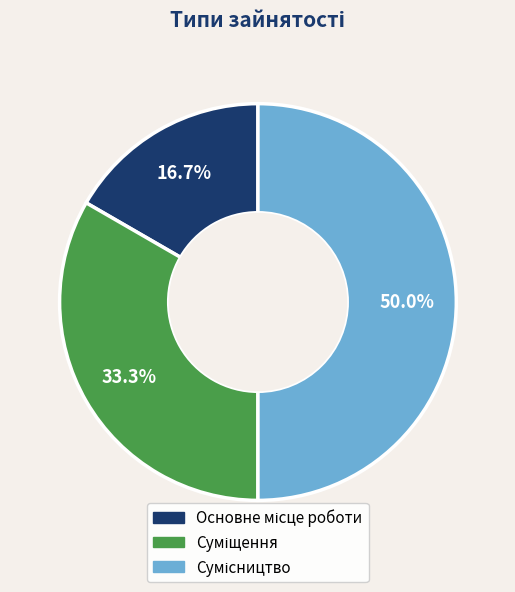

Is it true that Сумісництво is 56% of the pie?

False